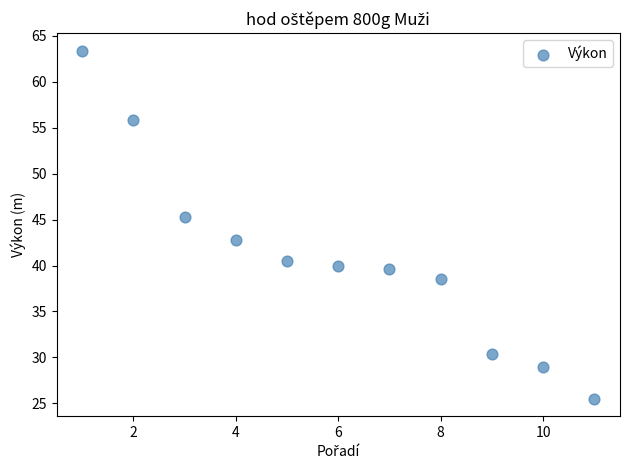

What is the range of X values (max minus min)?

10.0